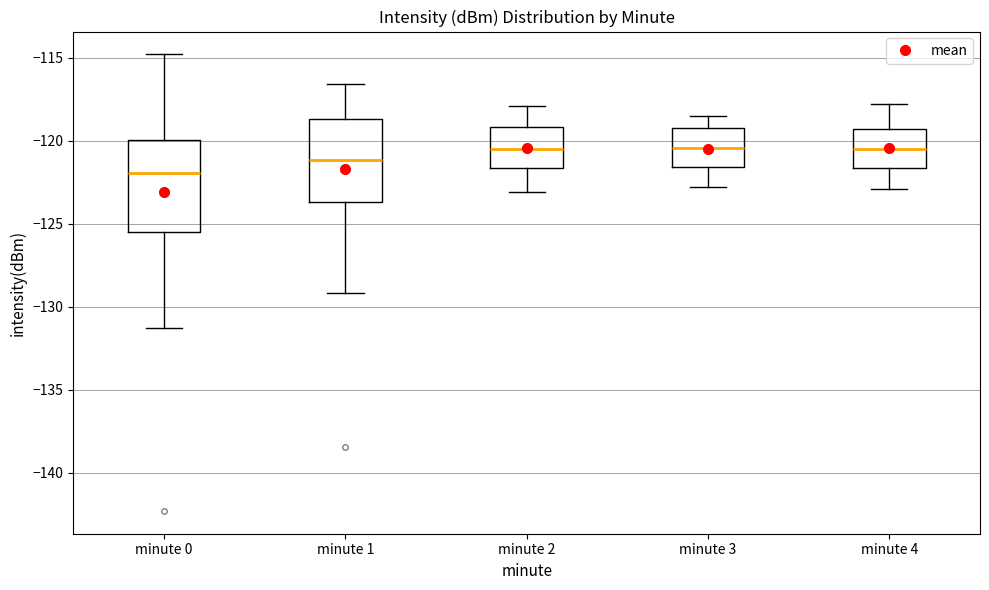

Reading left to right, transcribe this box plot: for each box, give where its median line is, the range the box spans, and where its two whiskers end, as read against the y-axis. The values are not printed on the chart, so give them approximately, as read against the axis.

minute 0: median -122.0, box -125.5 to -120.0, whiskers -131.5 to -115.0
minute 1: median -121.0, box -123.5 to -118.5, whiskers -129.0 to -116.5
minute 2: median -120.5, box -121.5 to -119.0, whiskers -123.0 to -118.0
minute 3: median -120.5, box -121.5 to -119.0, whiskers -123.0 to -118.5
minute 4: median -120.5, box -121.5 to -119.5, whiskers -123.0 to -118.0